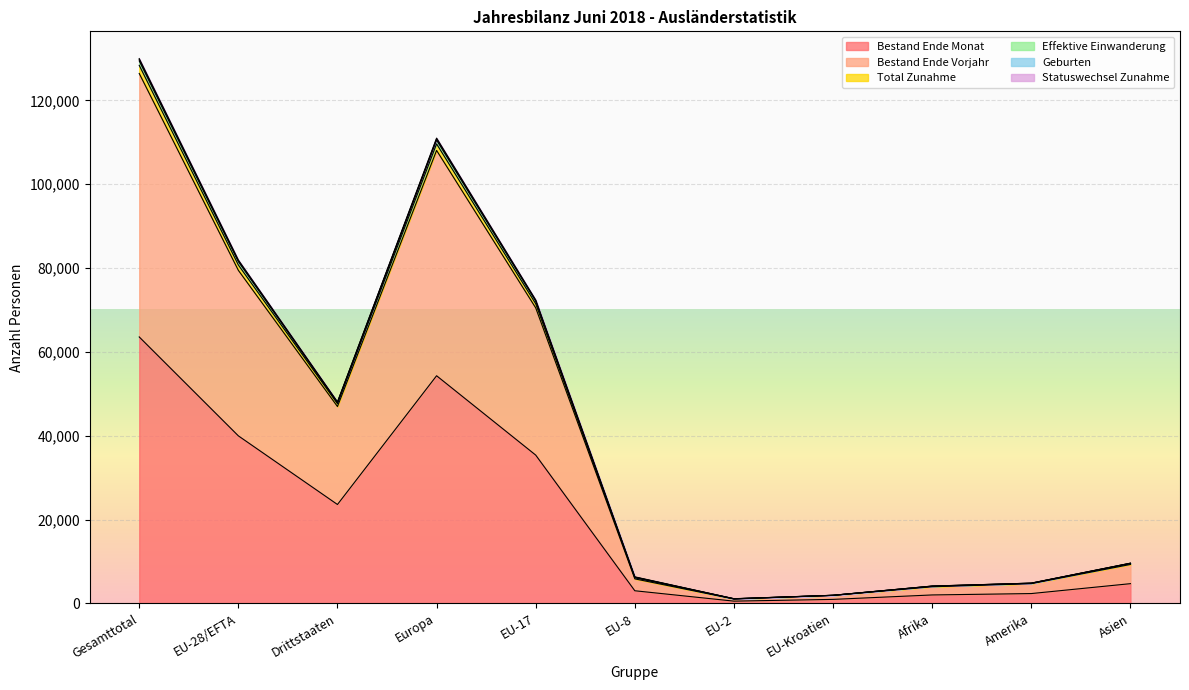

Which category has the highest value in the Bestand Ende Monat series?

Gesamttotal